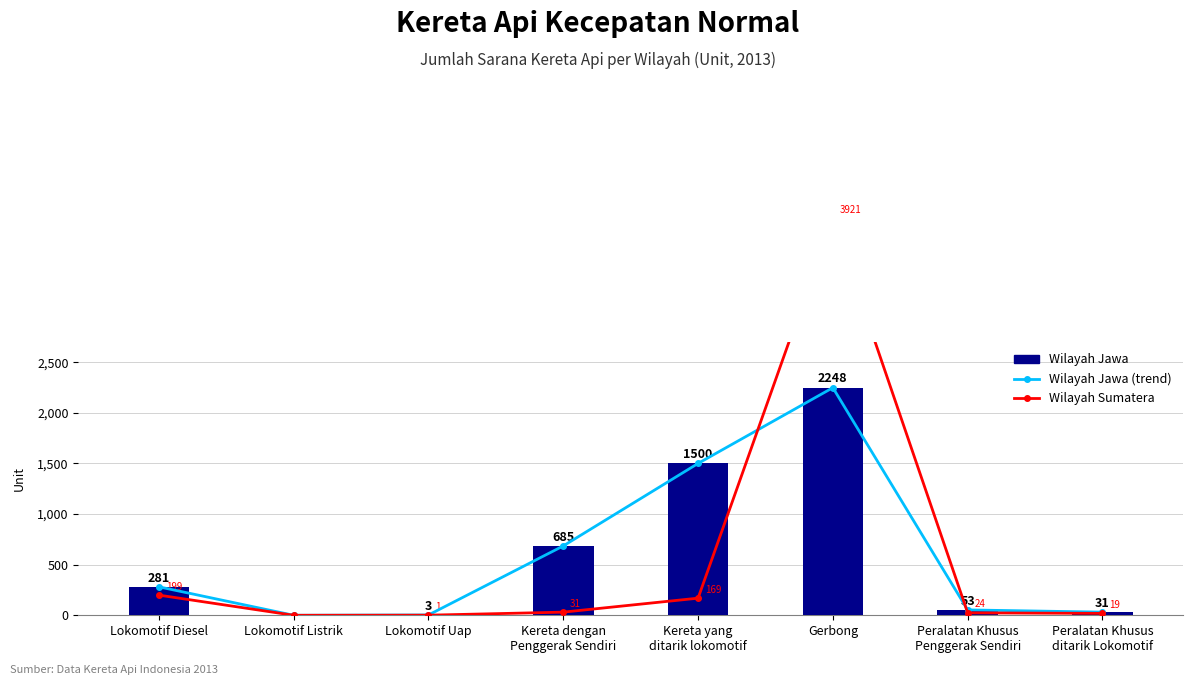

Reading left to right, what are all the values shown in this chart?

Wilayah Jawa (line): Lokomotif Diesel=281	Lokomotif Listrik=0	Lokomotif Uap=3	Kereta dengan
Penggerak Sendiri=685	Kereta yang
ditarik lokomotif=1500	Gerbong=2248	Peralatan Khusus
Penggerak Sendiri=53	Peralatan Khusus
ditarik Lokomotif=31
Wilayah Sumatera: Lokomotif Diesel=199	Lokomotif Listrik=0	Lokomotif Uap=1	Kereta dengan
Penggerak Sendiri=31	Kereta yang
ditarik lokomotif=169	Gerbong=3921	Peralatan Khusus
Penggerak Sendiri=24	Peralatan Khusus
ditarik Lokomotif=19
Wilayah Jawa: Lokomotif Diesel=281	Lokomotif Listrik=0	Lokomotif Uap=3	Kereta dengan
Penggerak Sendiri=685	Kereta yang
ditarik lokomotif=1500	Gerbong=2248	Peralatan Khusus
Penggerak Sendiri=53	Peralatan Khusus
ditarik Lokomotif=31